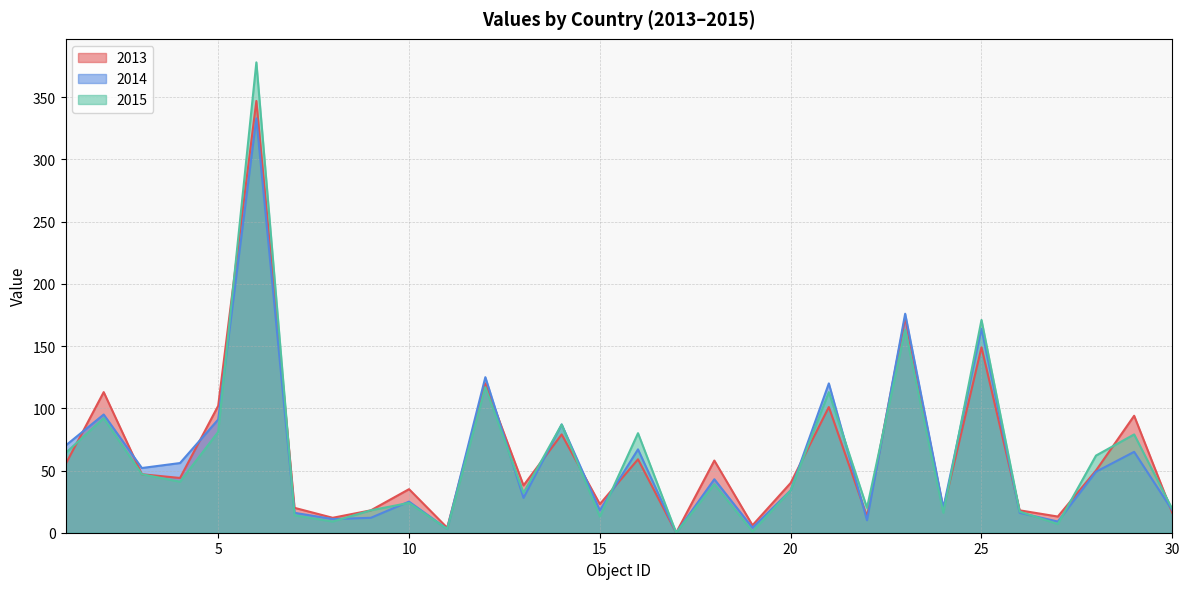

Where is 2015 nearest to the value 189?

25